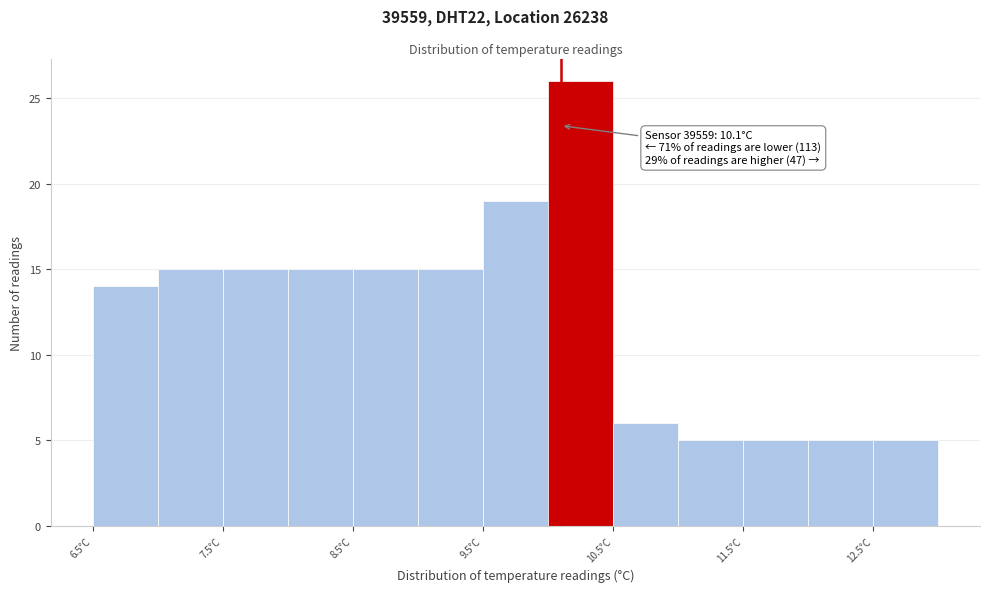

Over which range of the x-axis is the bar tallest?

10.0 to 10.5